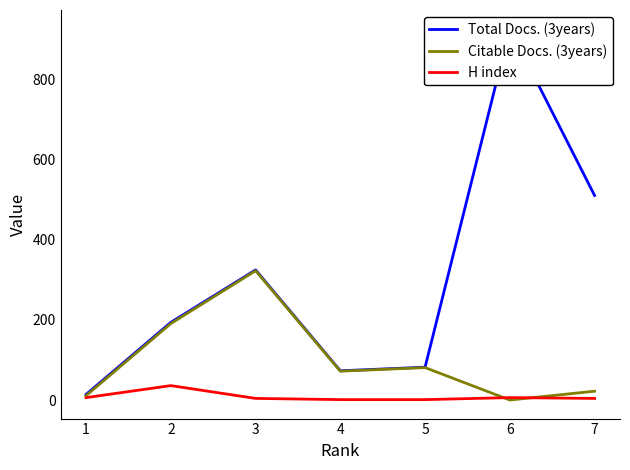

What is the approximate value of H index at 7?

4